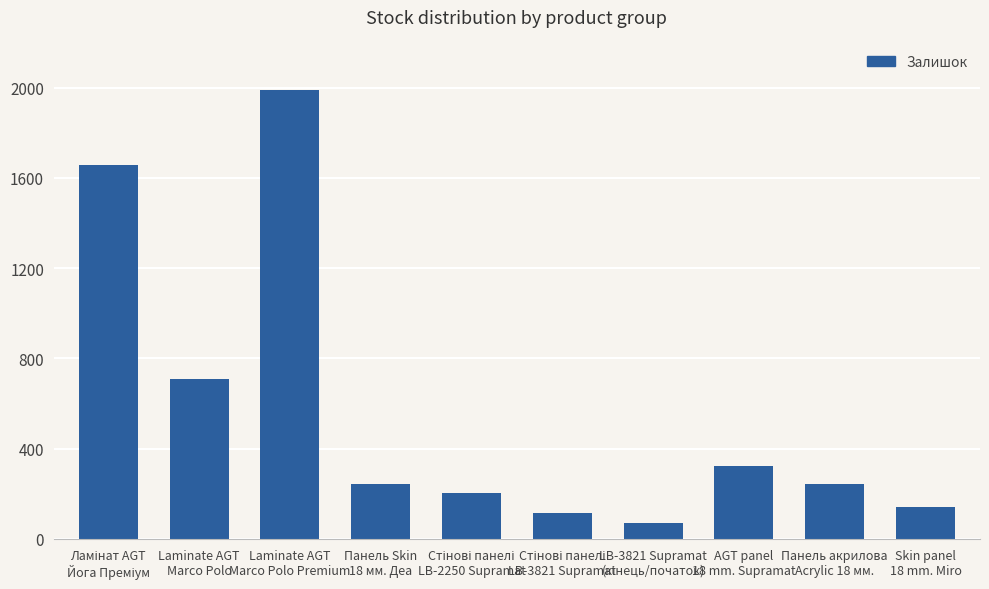

What is the sum of all values?

5692